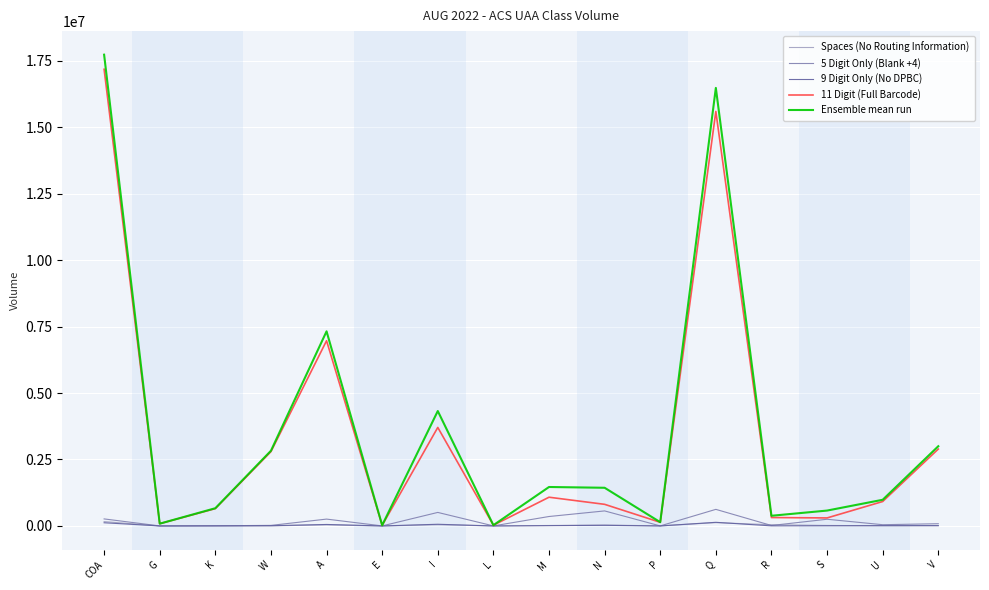

Between A and L, which series saw the biggest shift?

Ensemble mean run